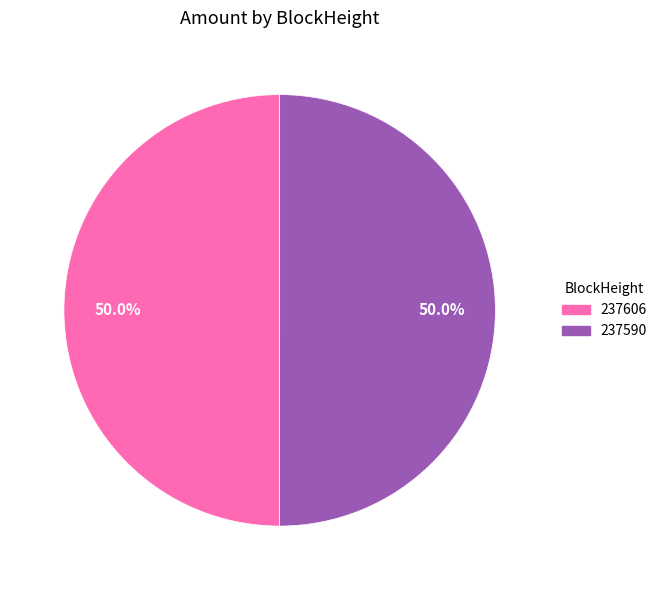

What is the ratio of the value at 237606 to the value at 237590?

1.0